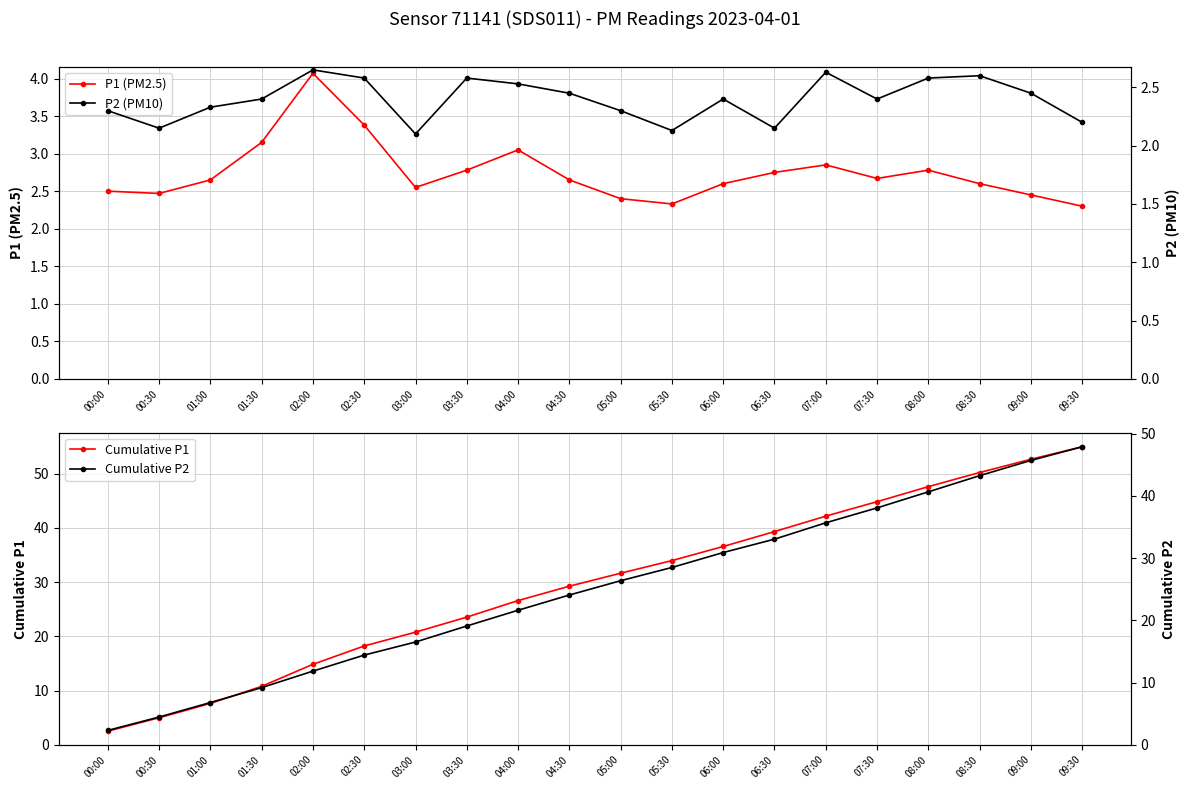

At which category does P2 (PM10) reach its first local valley?

00:30